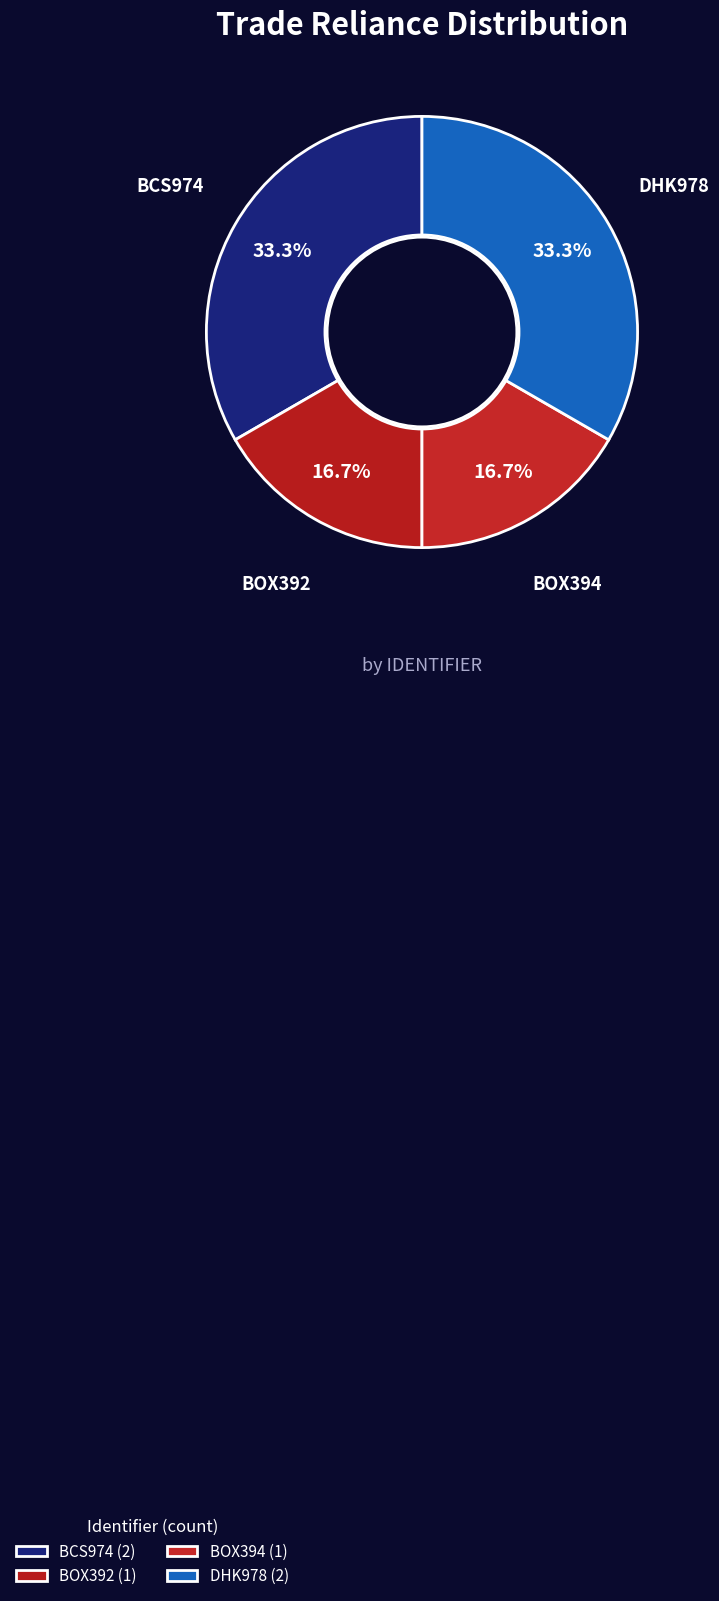

How many segments does this pie chart have?

4